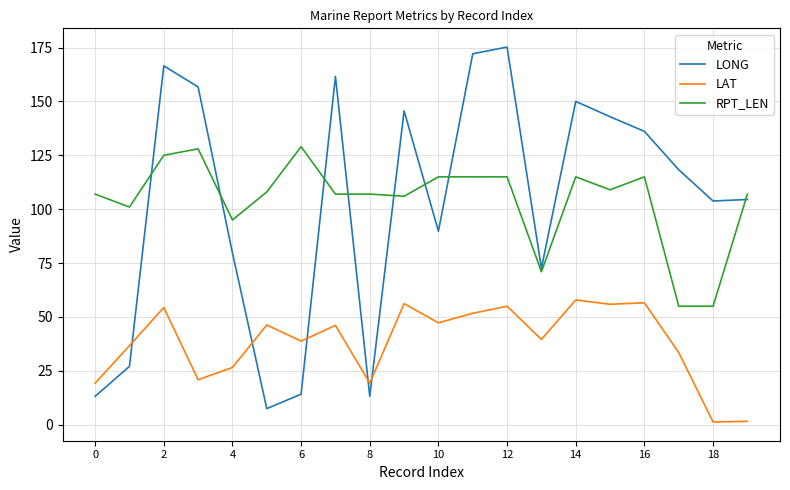

List the series in order of their peak value, highest first.

LONG, RPT_LEN, LAT